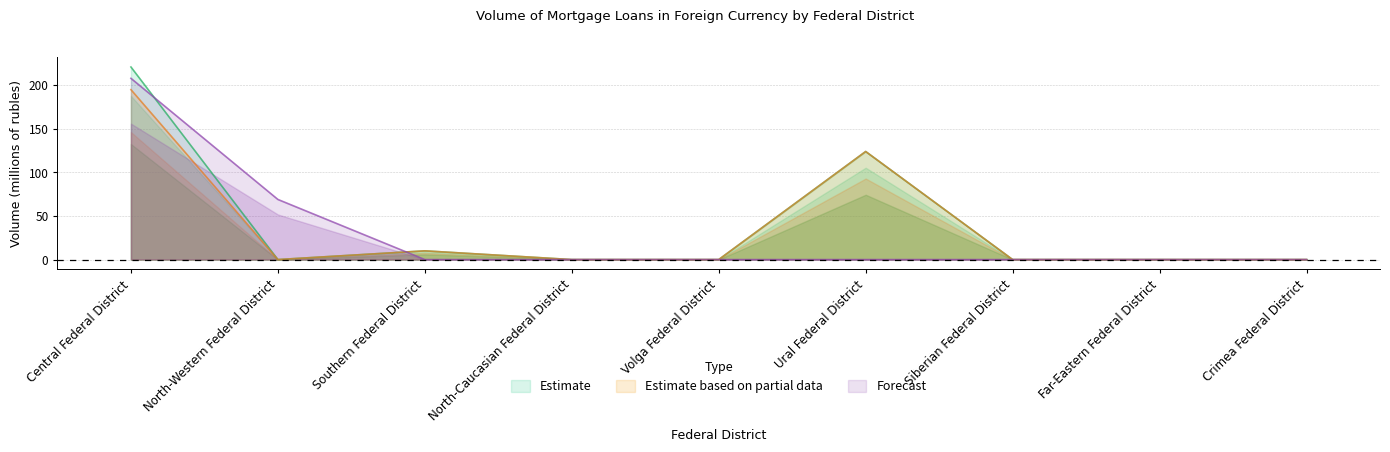

True or false: Estimate and Estimate based on partial data intersect in this chart.

False